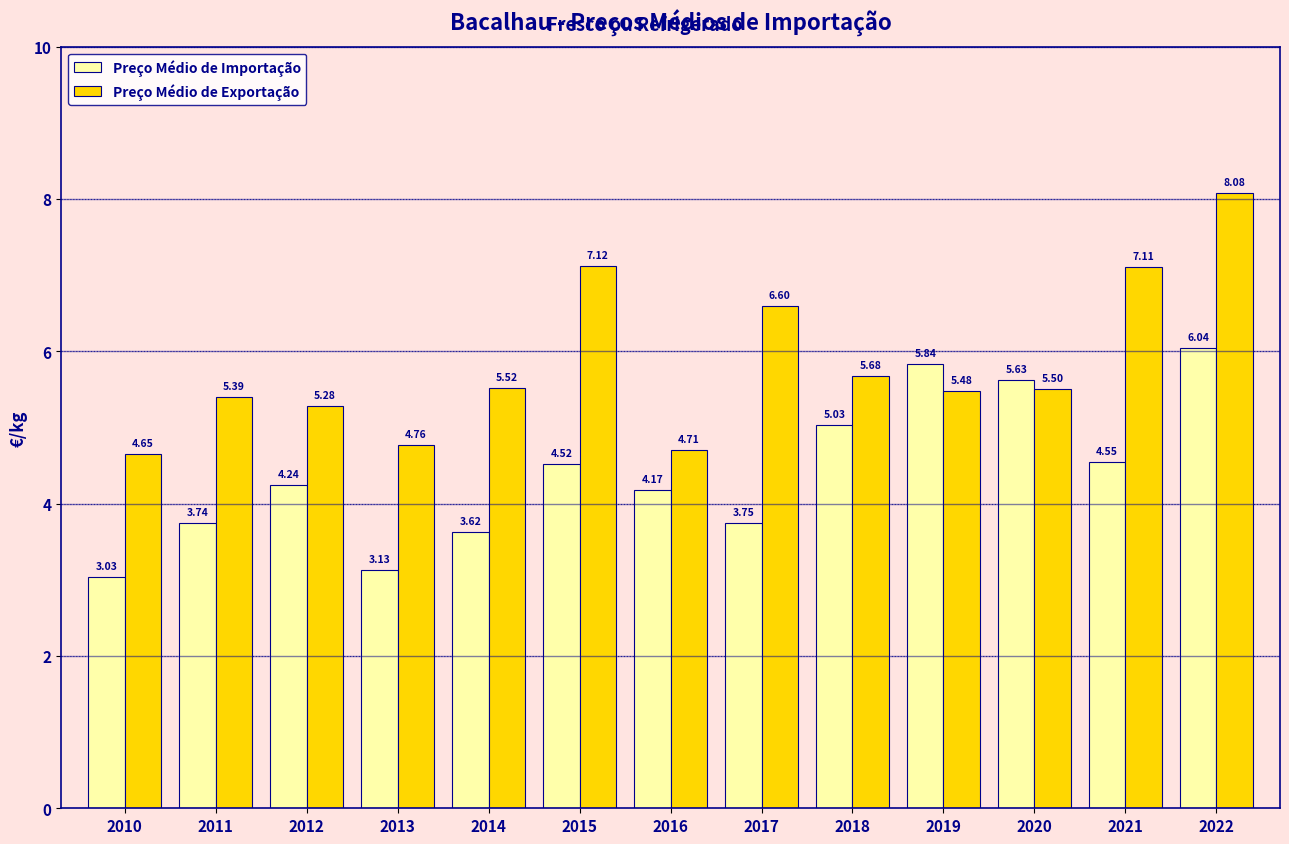

At how many categories does at least one series exceed 8?

1